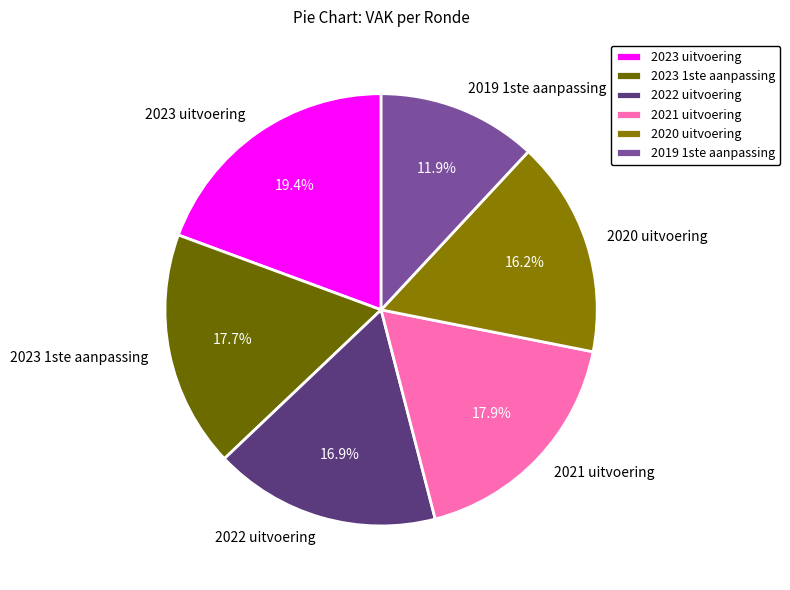

Does 2023 1ste aanpassing represent more than half of the total?

No